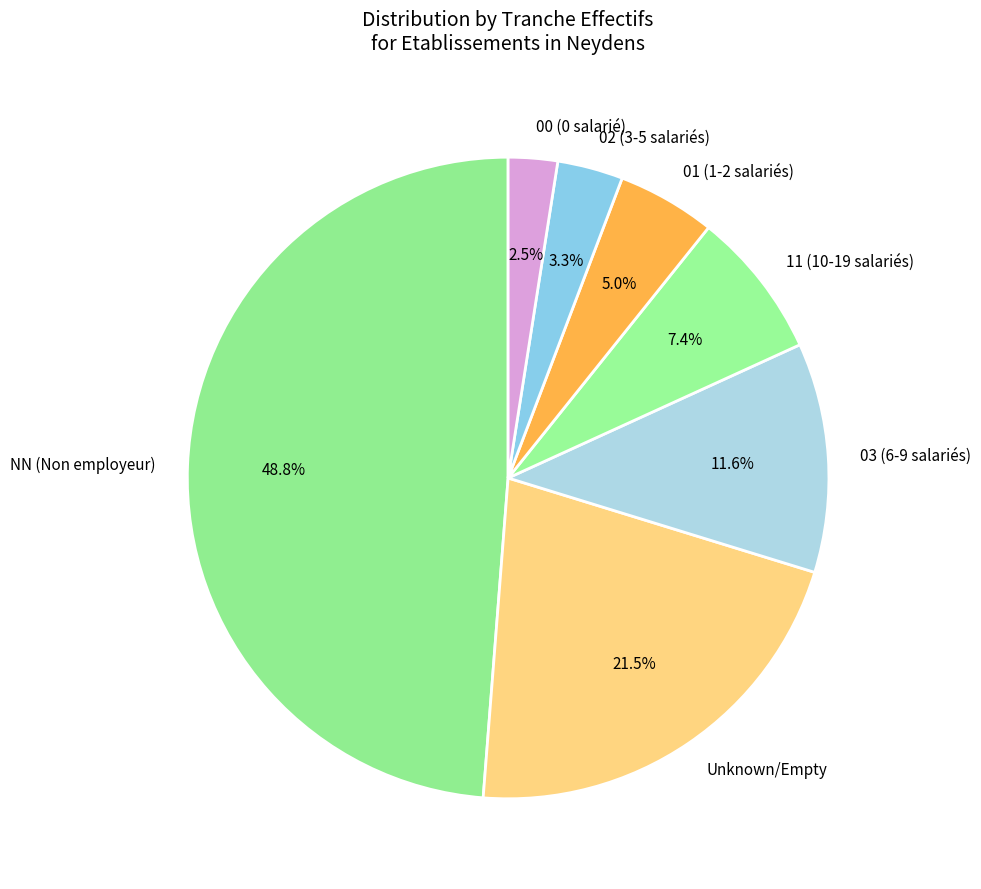

Which category has the smallest portion of the pie?

00 (0 salarié)